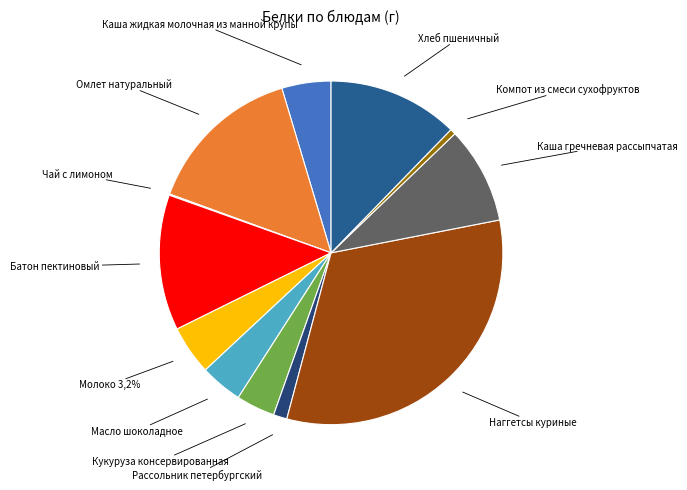

What is the largest slice in the pie chart?

Наггетсы куриные